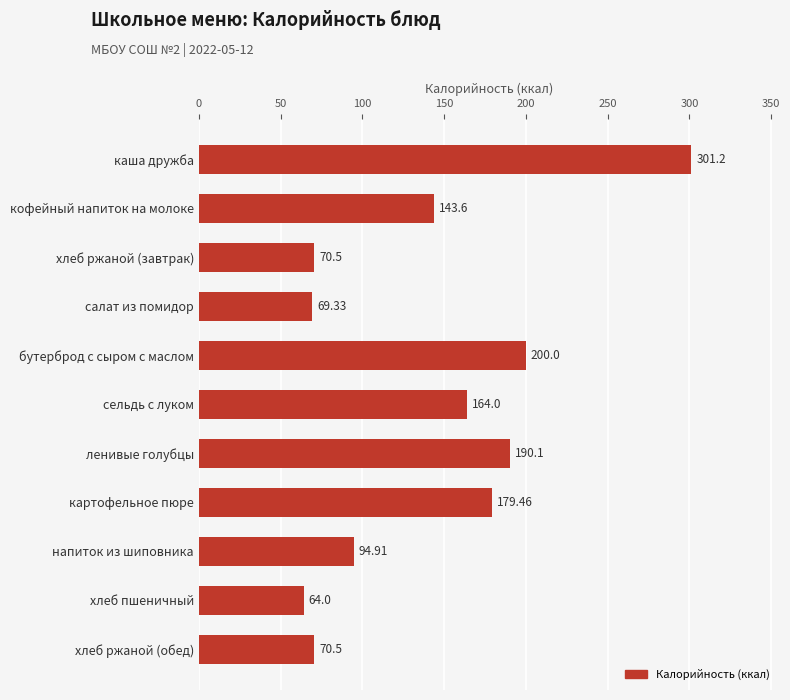

What is the change in value from напиток из шиповника to каша дружба?

+206.3